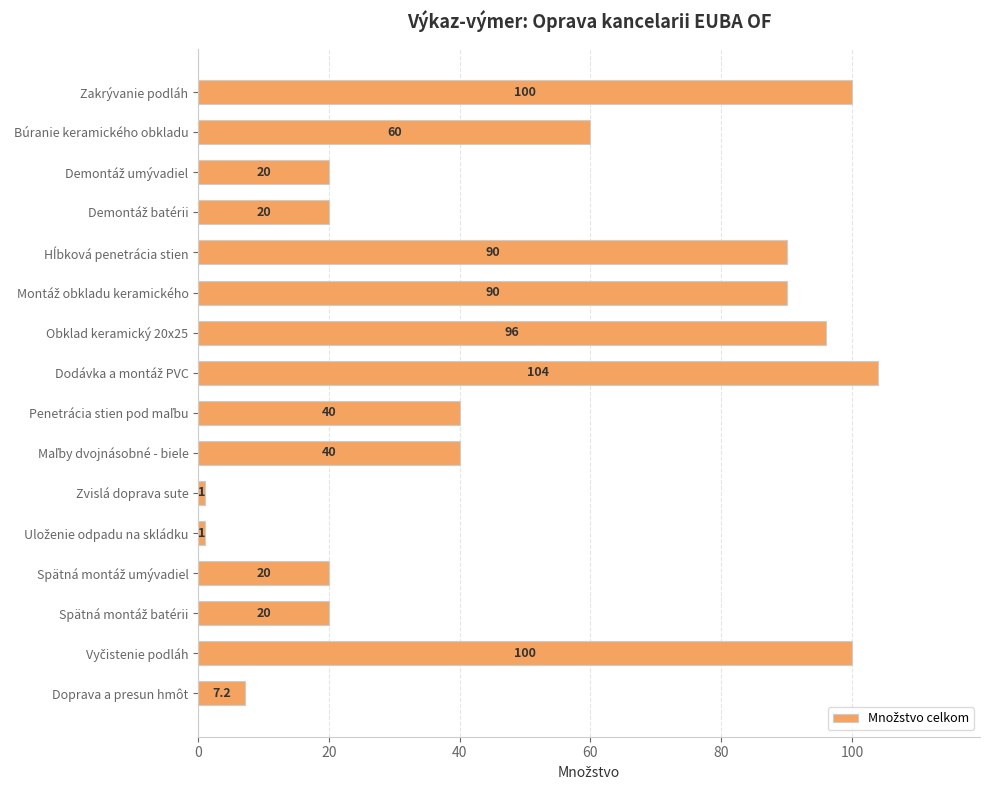

What is the maximum value shown in the chart?

104.0